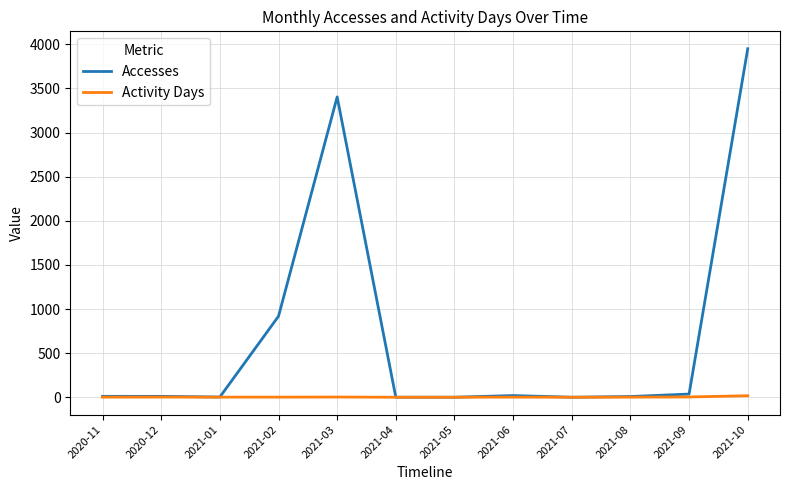

Is it true that Accesses equals 10 at 2020-12?

True